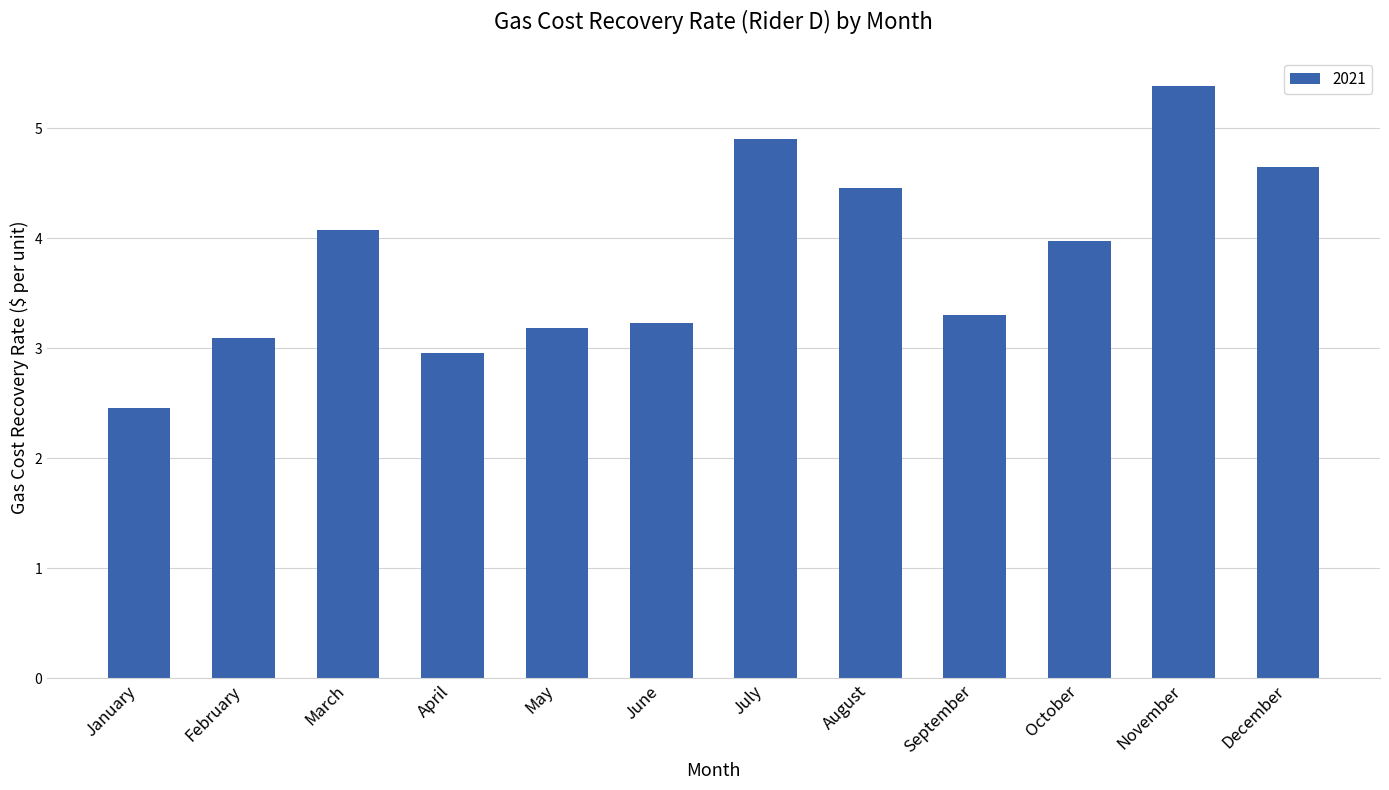

Which has a higher value, February or November?

November